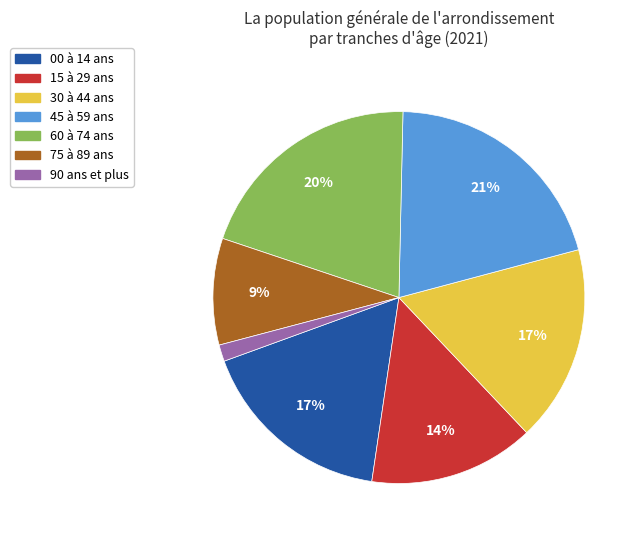

Is there a majority slice in this chart?

No